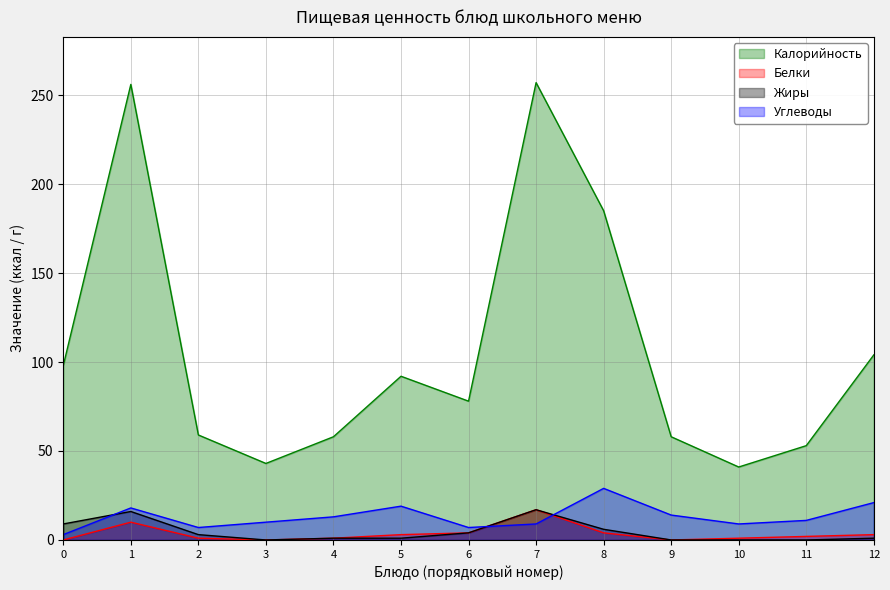

The value of Белки at 3 is 10. True or false?

False